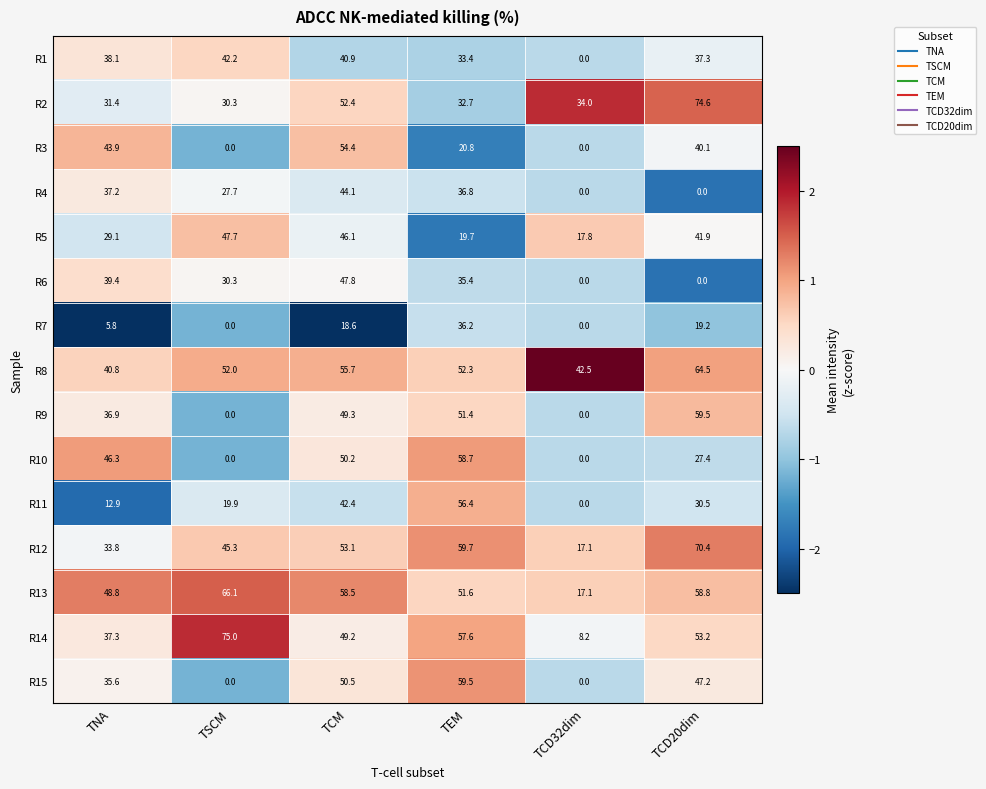

What is the difference between the highest and lowest values at TEM?

40.0